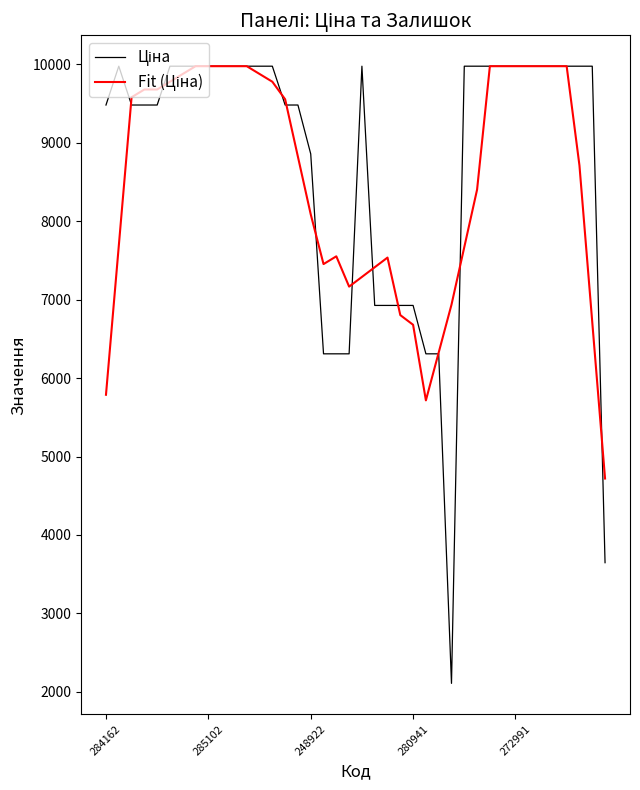

What is the maximum value shown in the chart?

9975.0